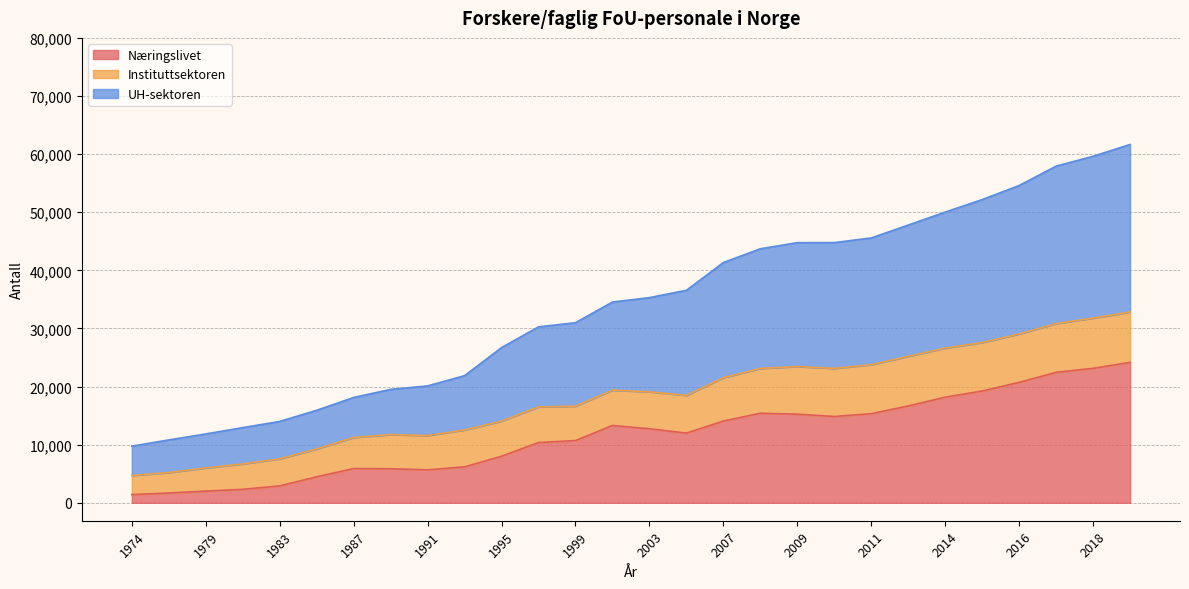

Is it true that UH-sektoren equals 19515 at 1989?

True